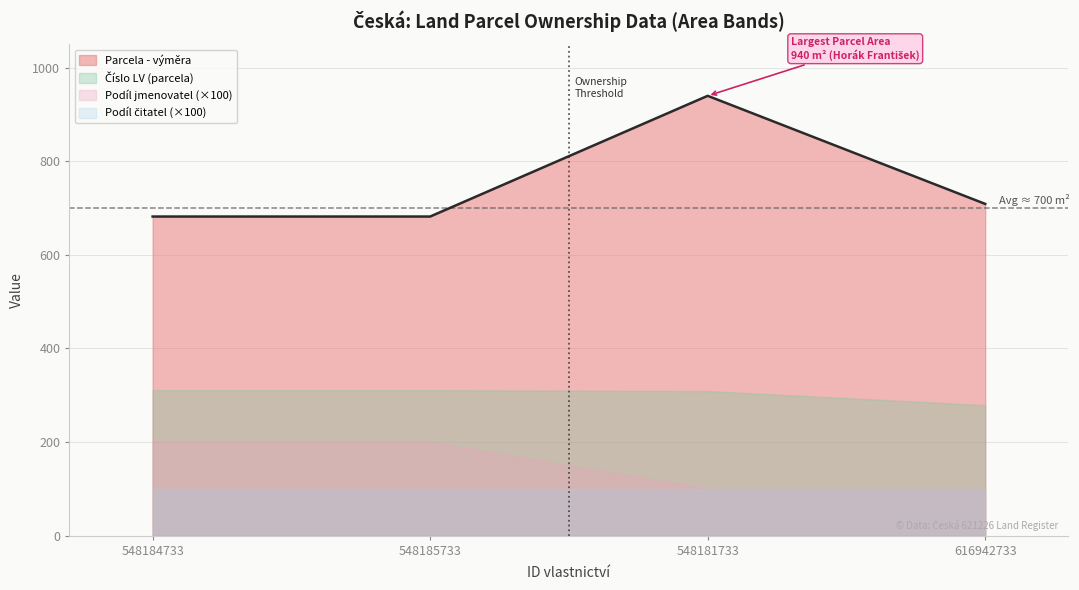

At which label is Číslo LV (parcela) closest to 295?

548181733